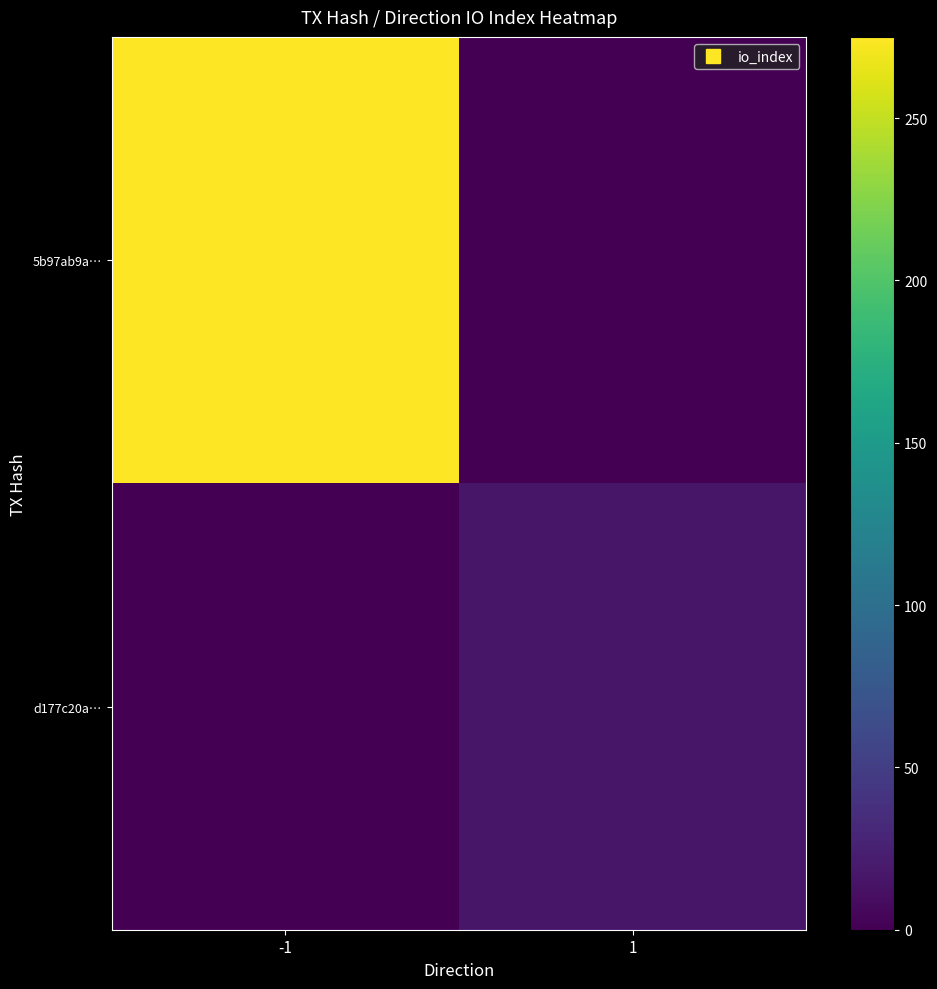

What is the spread (max minus min) of values at -1?

275